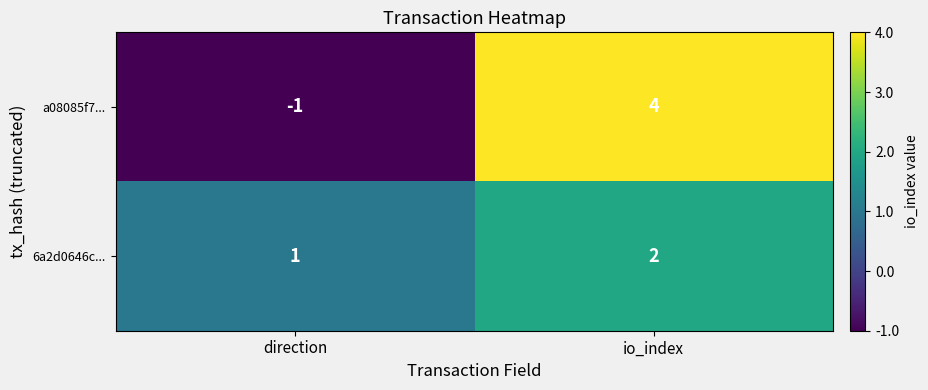

What is the difference between the maximum and minimum values in the a08085f7... series?

5